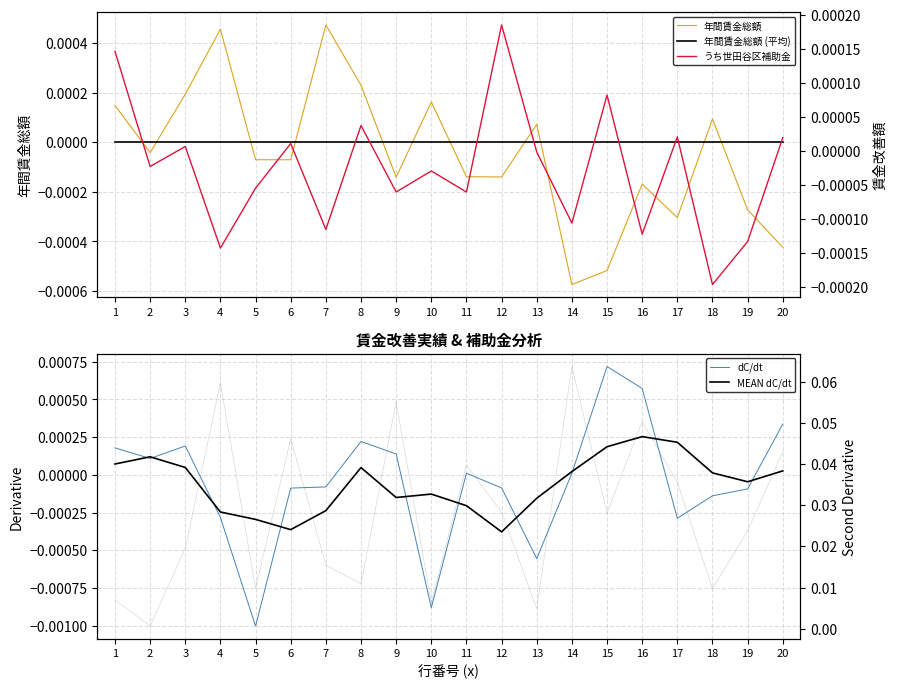

Reading left to right, what are all the values shown in this chart?

年間賃金総額: 1=0.0	2=-0.0	3=0.0	4=0.0	5=-0.0	6=-0.0	7=0.0	8=0.0	9=-0.0	10=0.0	11=-0.0	12=-0.0	13=0.0	14=-0.0	15=-0.0	16=-0.0	17=-0.0	18=0.0	19=-0.0	20=-0.0
年間賃金総額 (平均): 1=0.0	2=0.0	3=0.0	4=0.0	5=0.0	6=0.0	7=0.0	8=0.0	9=0.0	10=0.0	11=0.0	12=0.0	13=0.0	14=0.0	15=0.0	16=0.0	17=0.0	18=0.0	19=0.0	20=0.0
dC/dt: 1=0.0	2=0.0	3=0.0	4=-0.0	5=-0.0	6=-0.0	7=-0.0	8=0.0	9=0.0	10=-0.0	11=0.0	12=-0.0	13=-0.0	14=0.0	15=0.0	16=0.0	17=-0.0	18=-0.0	19=-0.0	20=0.0
MEAN dC/dt: 1=0.0	2=0.0	3=0.0	4=-0.0	5=-0.0	6=-0.0	7=-0.0	8=0.0	9=-0.0	10=-0.0	11=-0.0	12=-0.0	13=-0.0	14=0.0	15=0.0	16=0.0	17=0.0	18=0.0	19=-0.0	20=0.0
うち世田谷区補助金: 1=0.0	2=-0.0	3=0.0	4=-0.0	5=-0.0	6=0.0	7=-0.0	8=0.0	9=-0.0	10=-0.0	11=-0.0	12=0.0	13=-0.0	14=-0.0	15=0.0	16=-0.0	17=0.0	18=-0.0	19=-0.0	20=0.0
2nd Derivative: 1=0.0	2=0.0	3=0.0	4=0.1	5=0.0	6=0.0	7=0.0	8=0.0	9=0.1	10=0.0	11=0.0	12=0.0	13=0.0	14=0.1	15=0.0	16=0.1	17=0.0	18=0.0	19=0.0	20=0.0